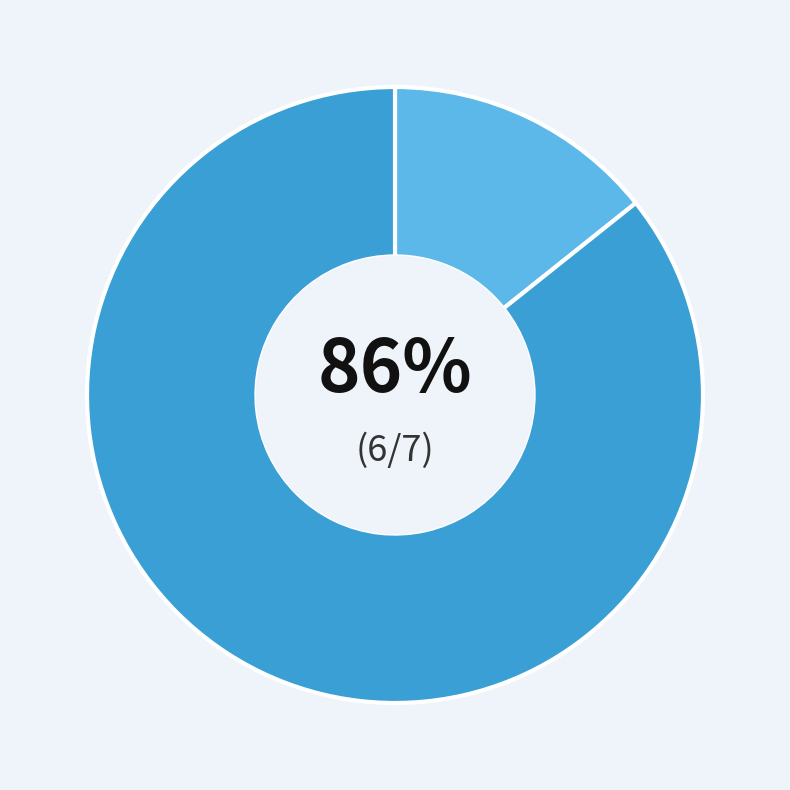

How many segments does this pie chart have?

2